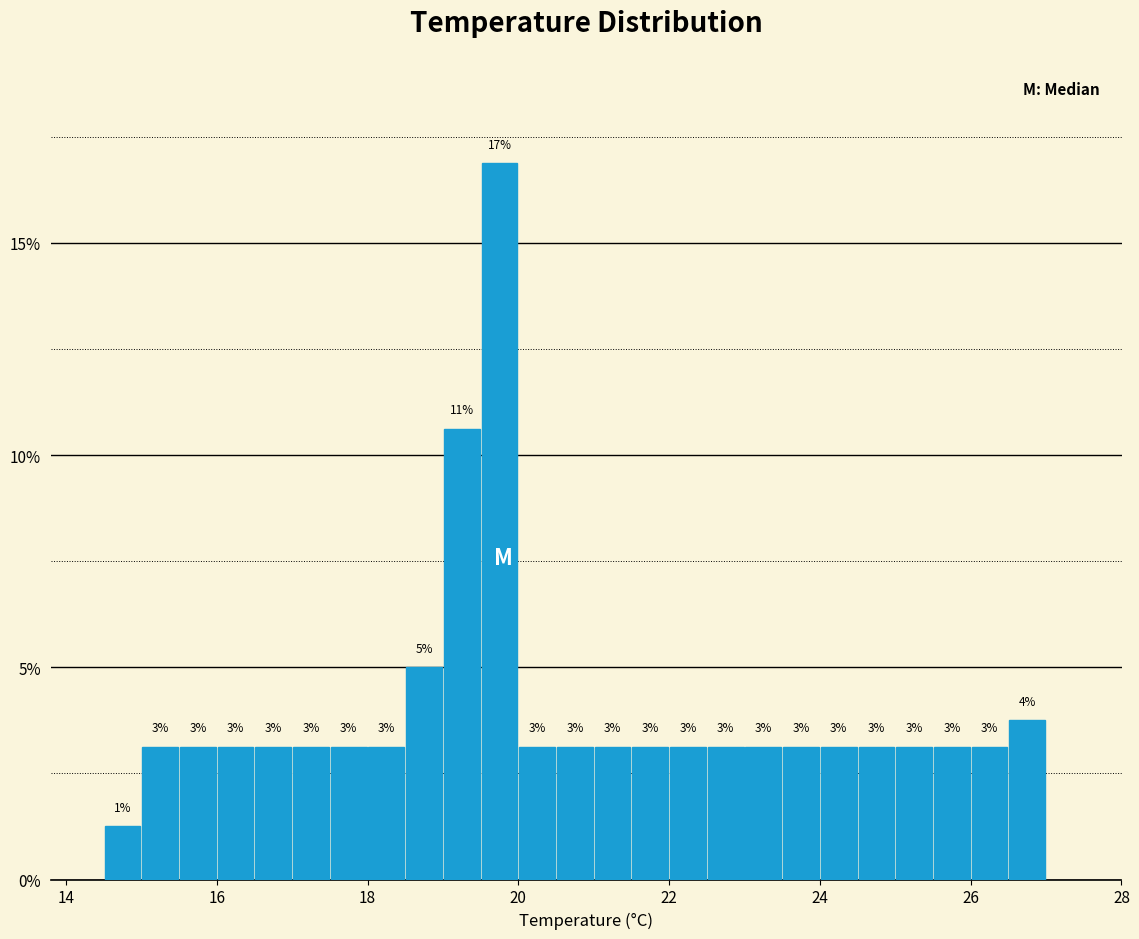

Around what value on the x-axis is the tallest bar? Give the approximate position of its centre, as read against the axis.

19.8